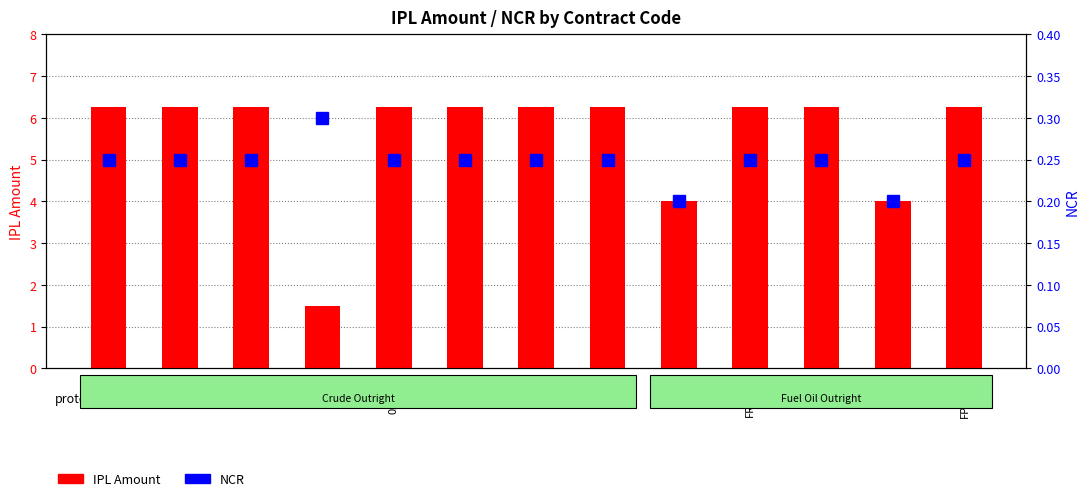

Is the value of IPL Amount at 14X greater than the value of NCR at FRA-FSE?

Yes